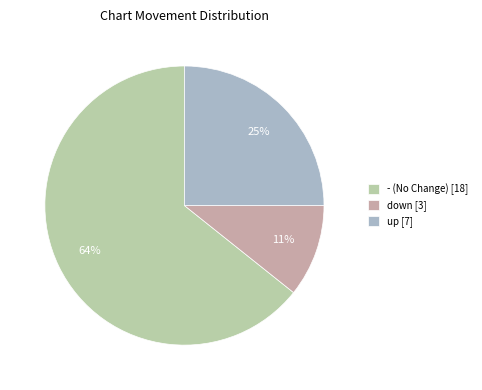

The - slice represents 57% of the pie. True or false?

False